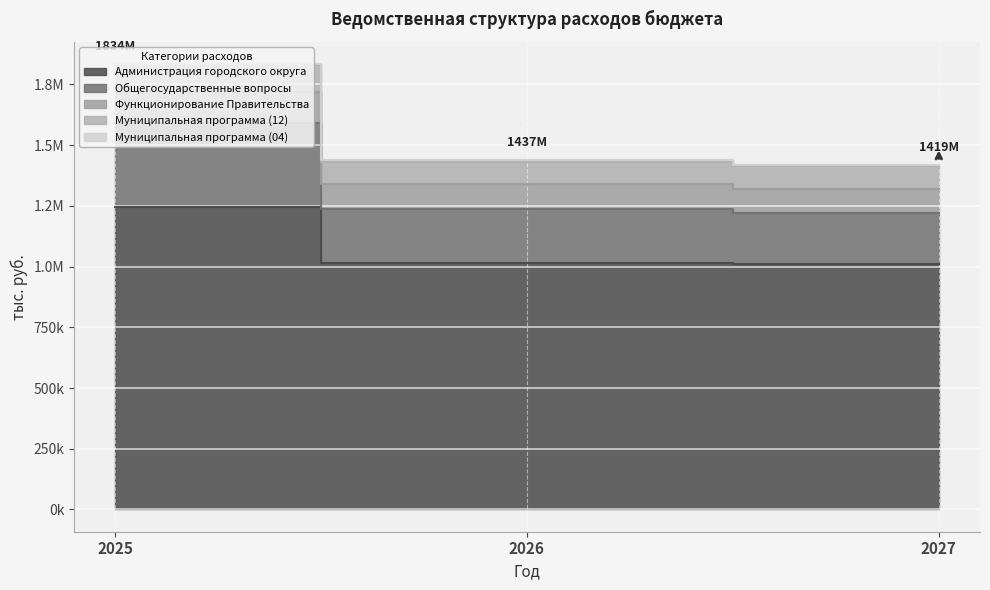

Where does the Общегосударственные вопросы series first go above 1238616?

2025